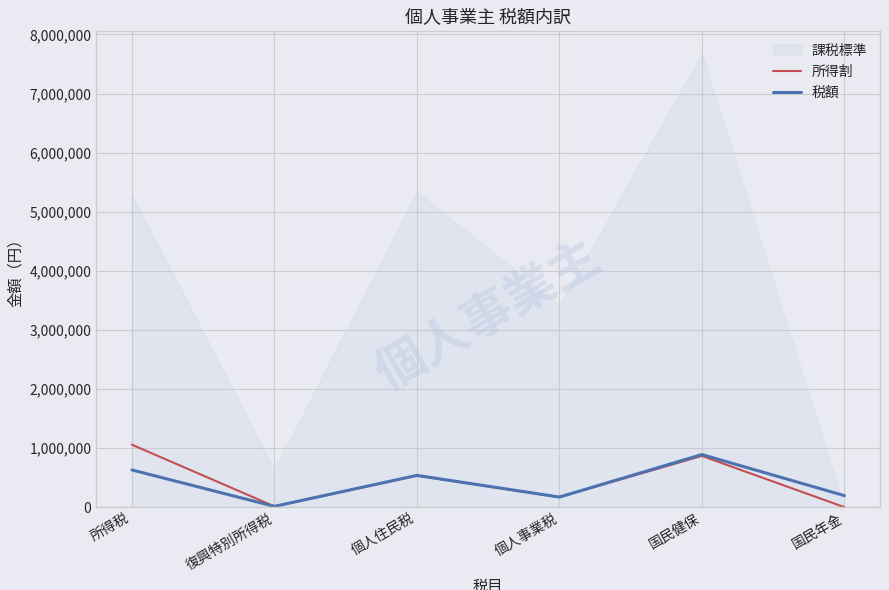

What position from the right is 個人事業税?

3